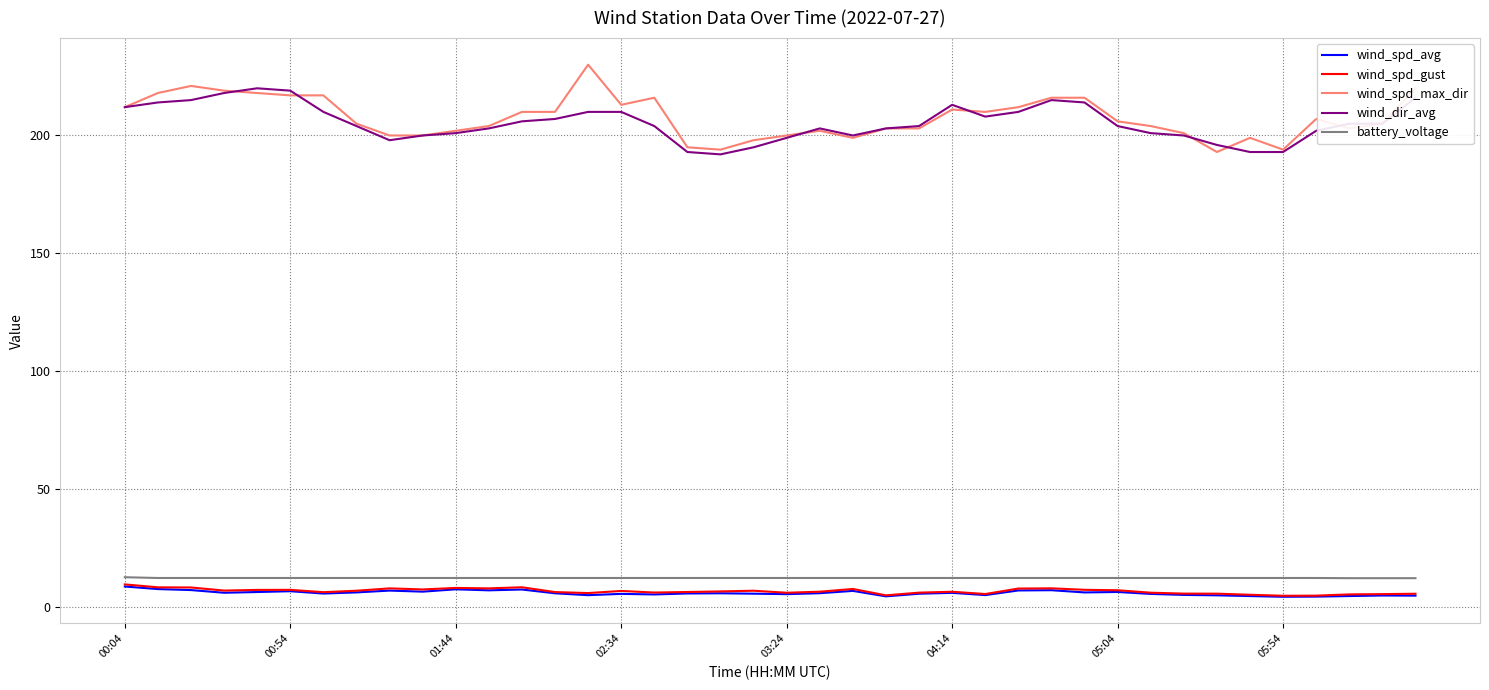

What is the maximum value for wind_dir_avg?

220.0